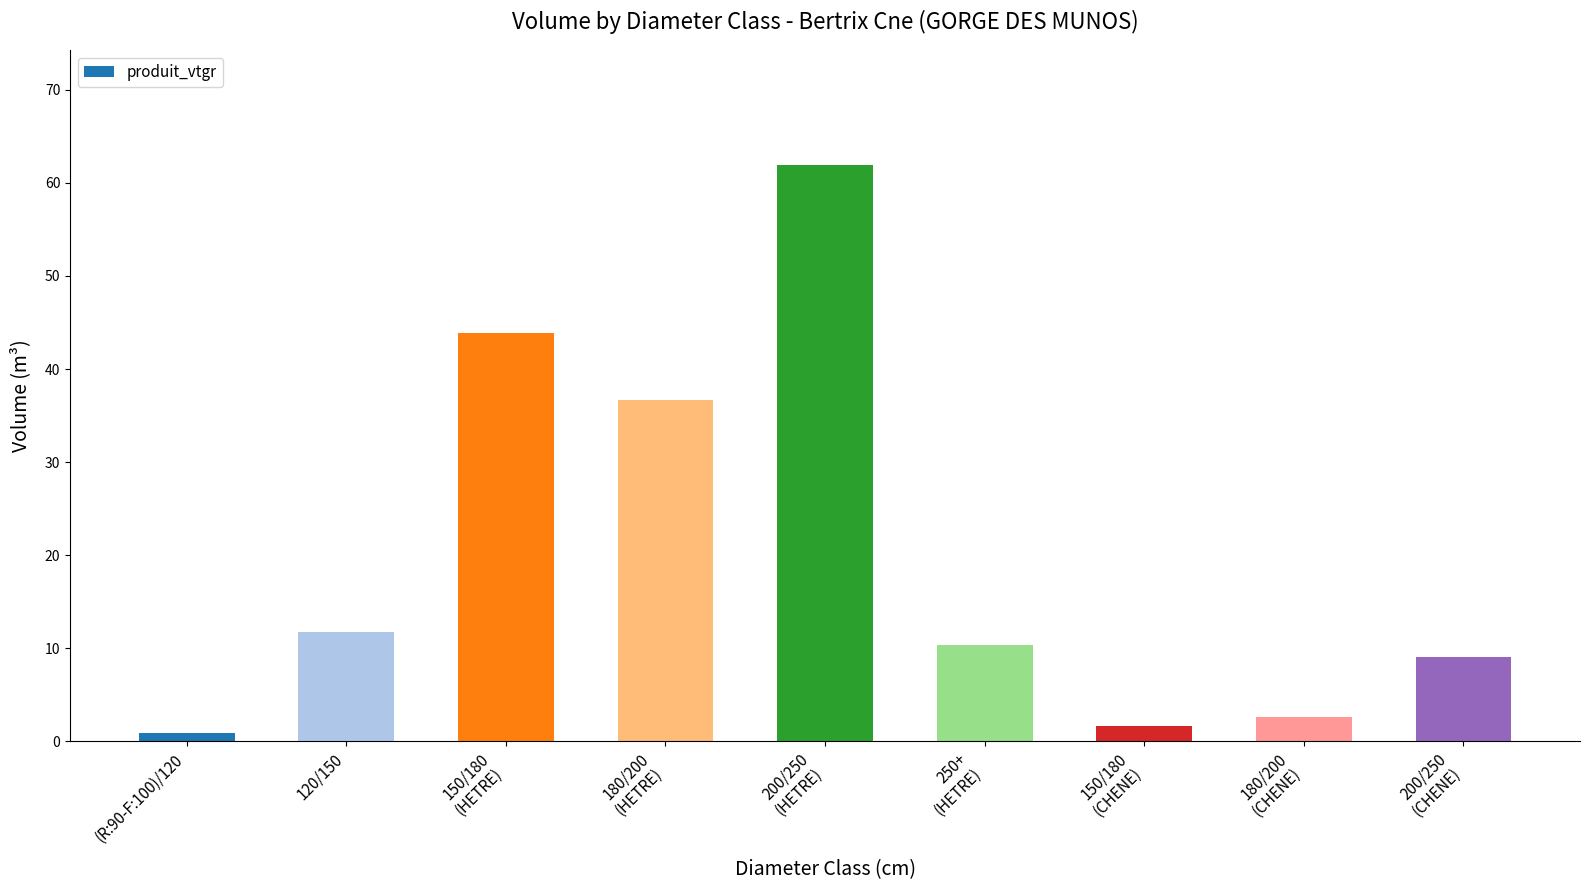

Between 150/180
(CHENE) and 180/200
(CHENE), which is larger?

180/200
(CHENE)